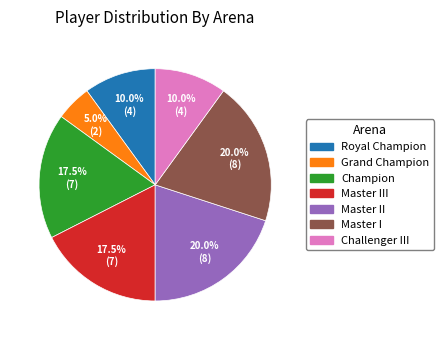

To the nearest percent, what is the average slice percentage?

14%